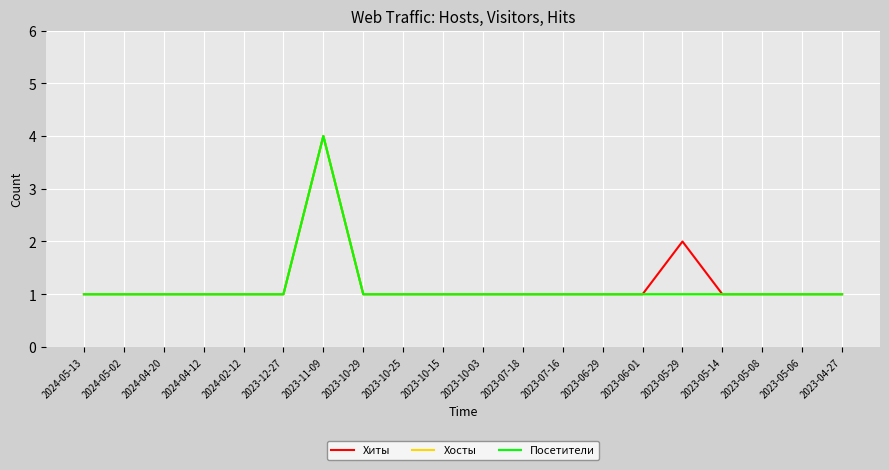

Is this an area chart (filled region under the line)?

No